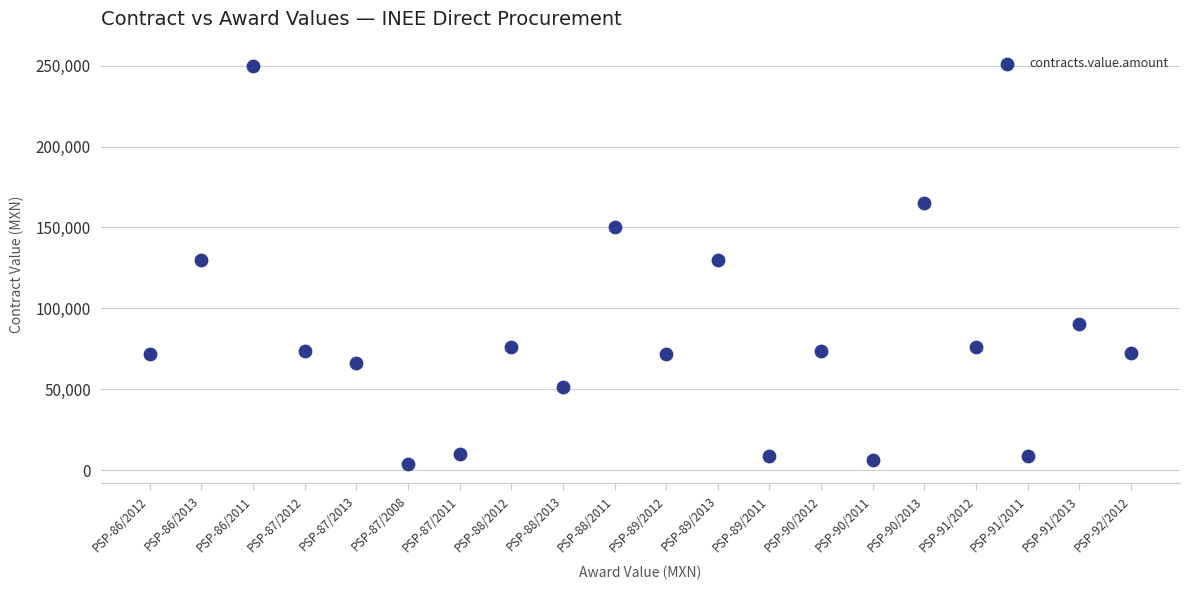

What is the range of Y values (max minus min)?

246000